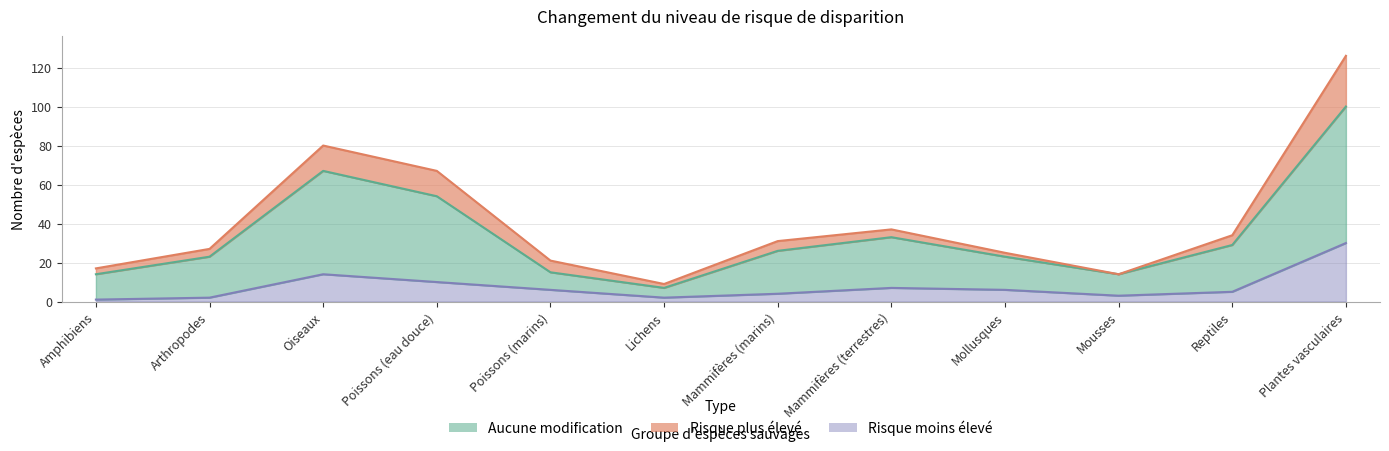

What is the label of the 3rd point from the left?

Oiseaux